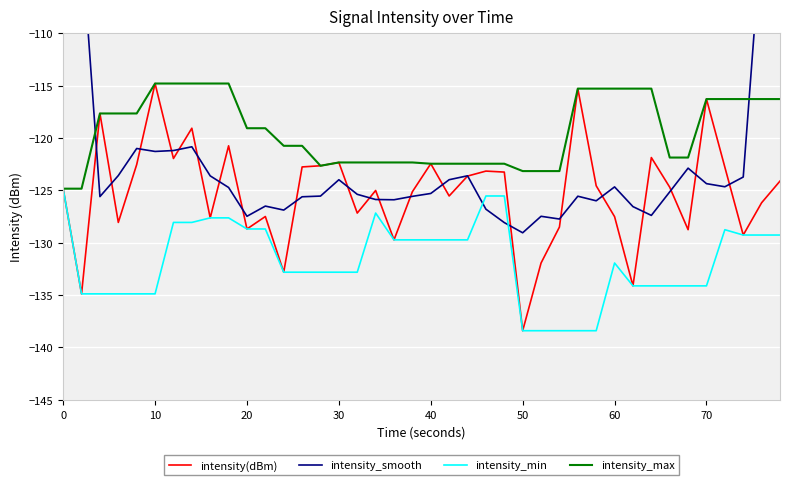

At how many categories does at least one series exceed -95?

2